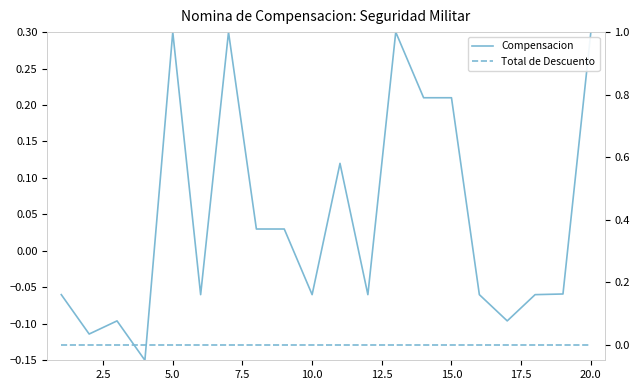

How many data points in Compensacion are less than 0?

11